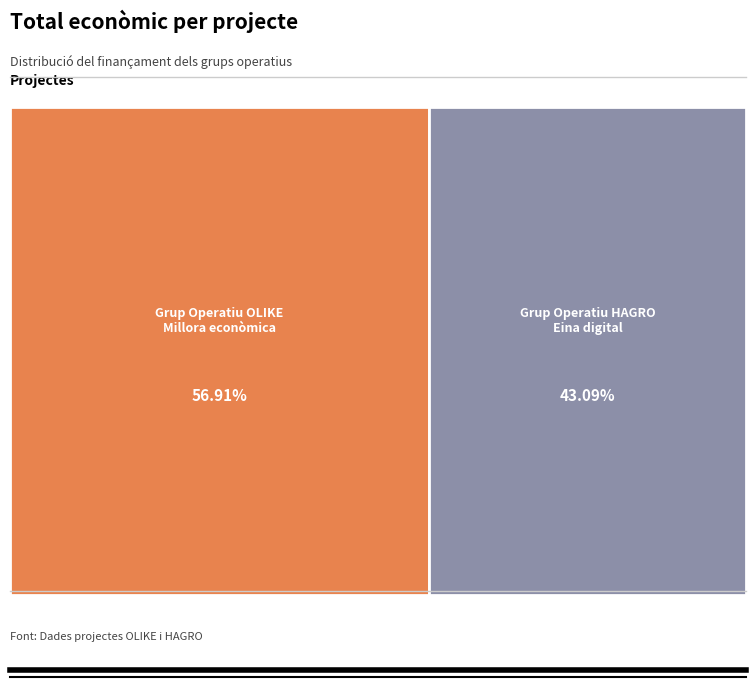

Which slice is the largest?

Grup Operatiu OLIKE: Millora econòmica